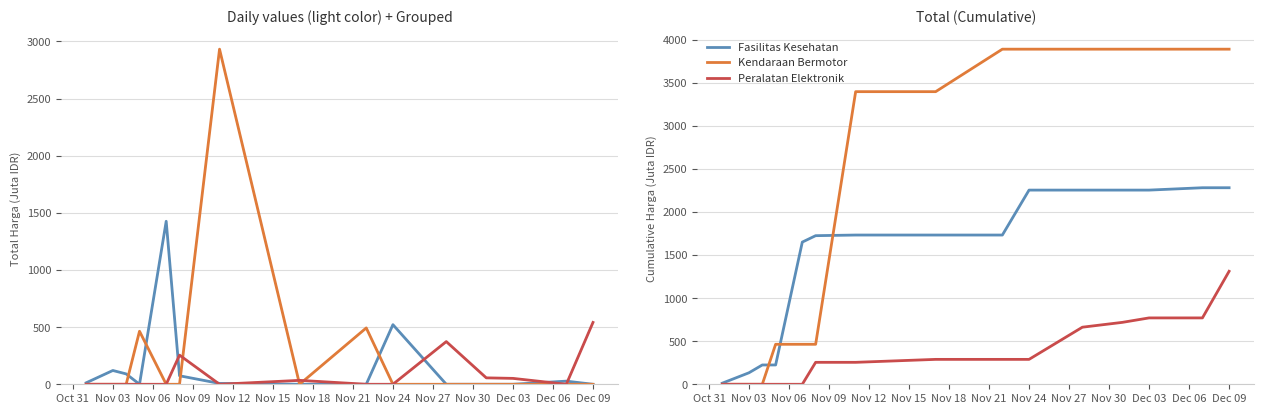

What is the difference between the maximum and minimum values in the Peralatan Elektronik series?

1311.2